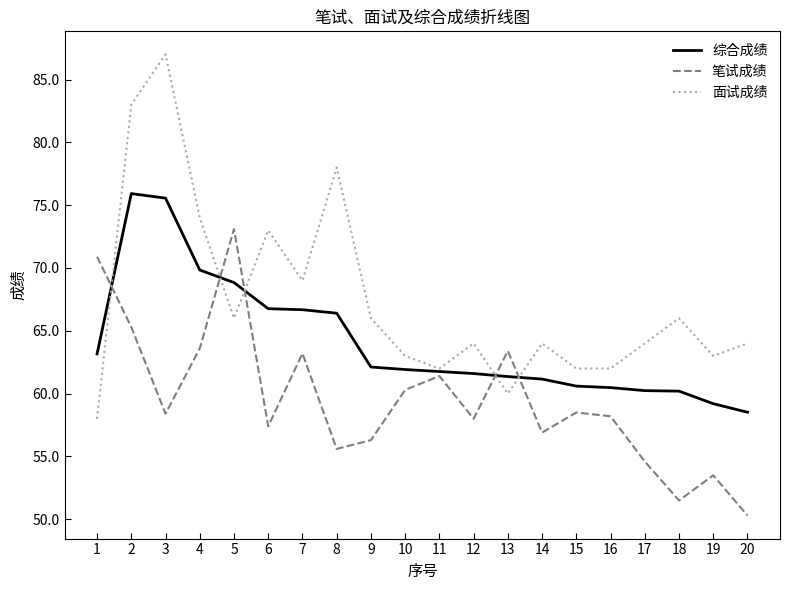

What value does the 笔试成绩 series have at 11?

61.4